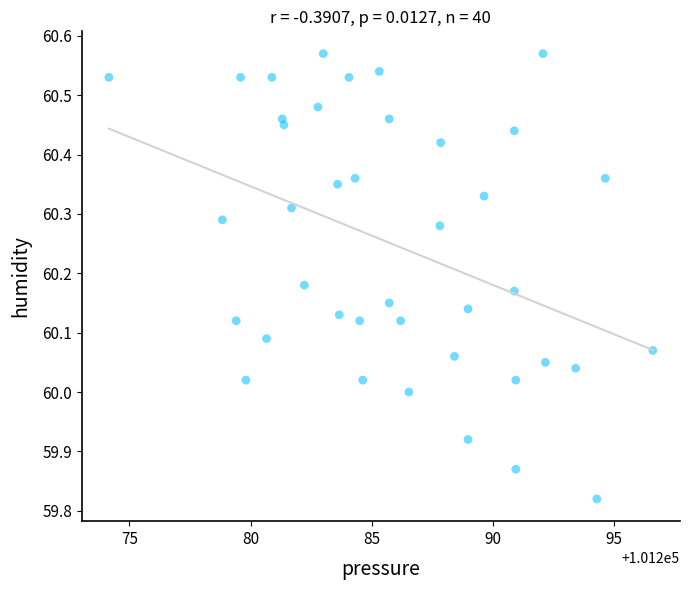

What is the range of X values (max minus min)?

22.4